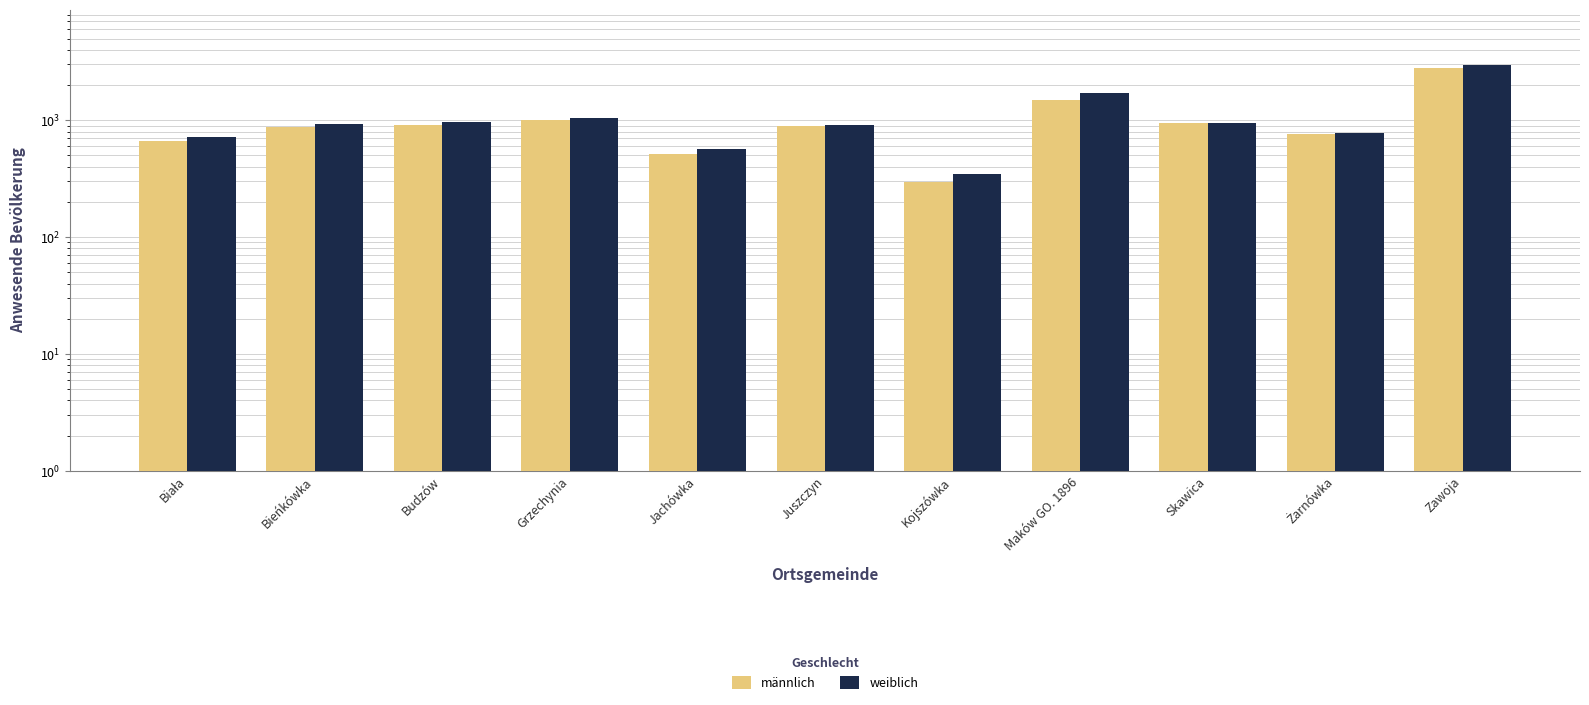

What is the label of the 5th bar from the right?

Kojszówka